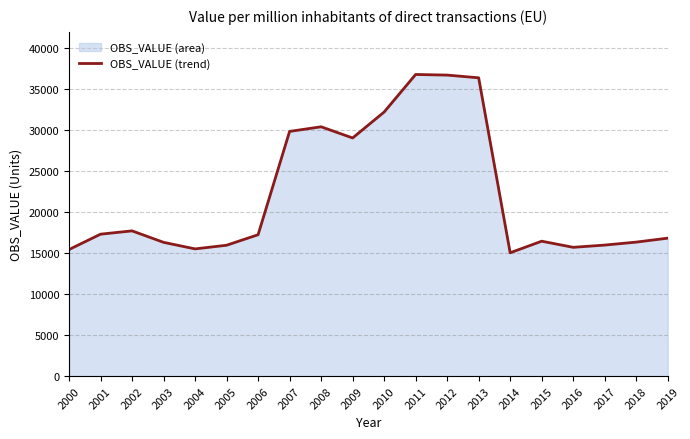

Reading left to right, list all the values displayed in this chart.

2000=15445.3	2001=17319.3	2002=17723.1	2003=16323.7	2004=15523.8	2005=15969.5	2006=17252.9	2007=29855.2	2008=30420.9	2009=29056.6	2010=32220.0	2011=36800.5	2012=36725.8	2013=36395.6	2014=15050.6	2015=16463.4	2016=15715.9	2017=15990.0	2018=16350.9	2019=16834.5